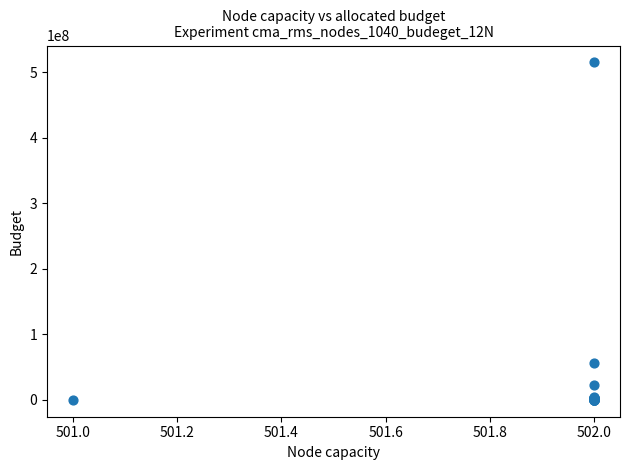

What Y value in the scatter plot is closest to 257536567?

56272140.8